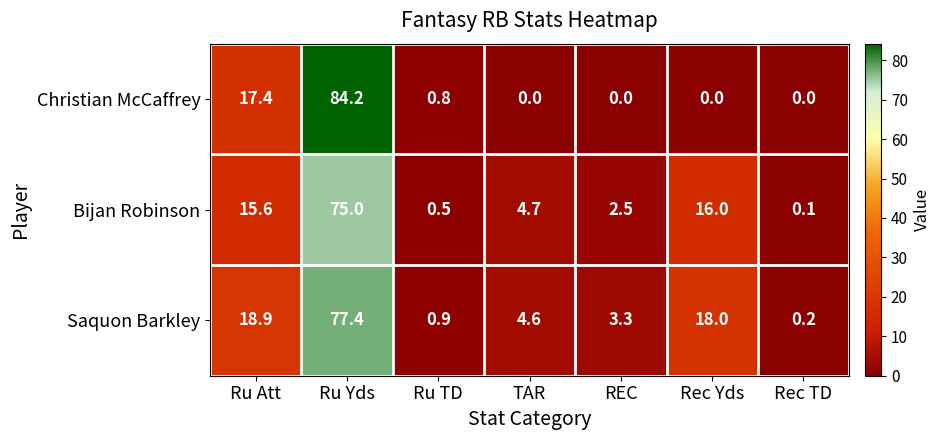

What is the difference between the maximum and minimum values in the Saquon Barkley series?

77.2